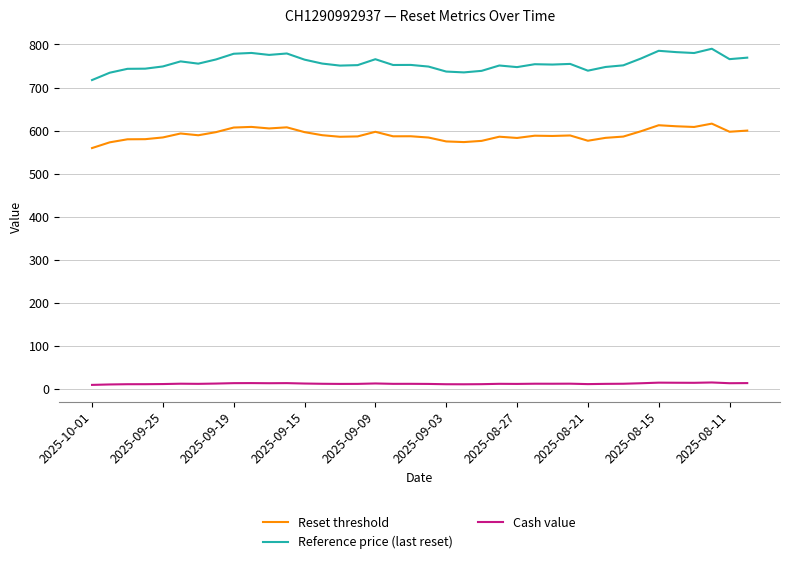

List the series in order of their overall mean, highest first.

Reference price (last reset), Reset threshold, Cash value